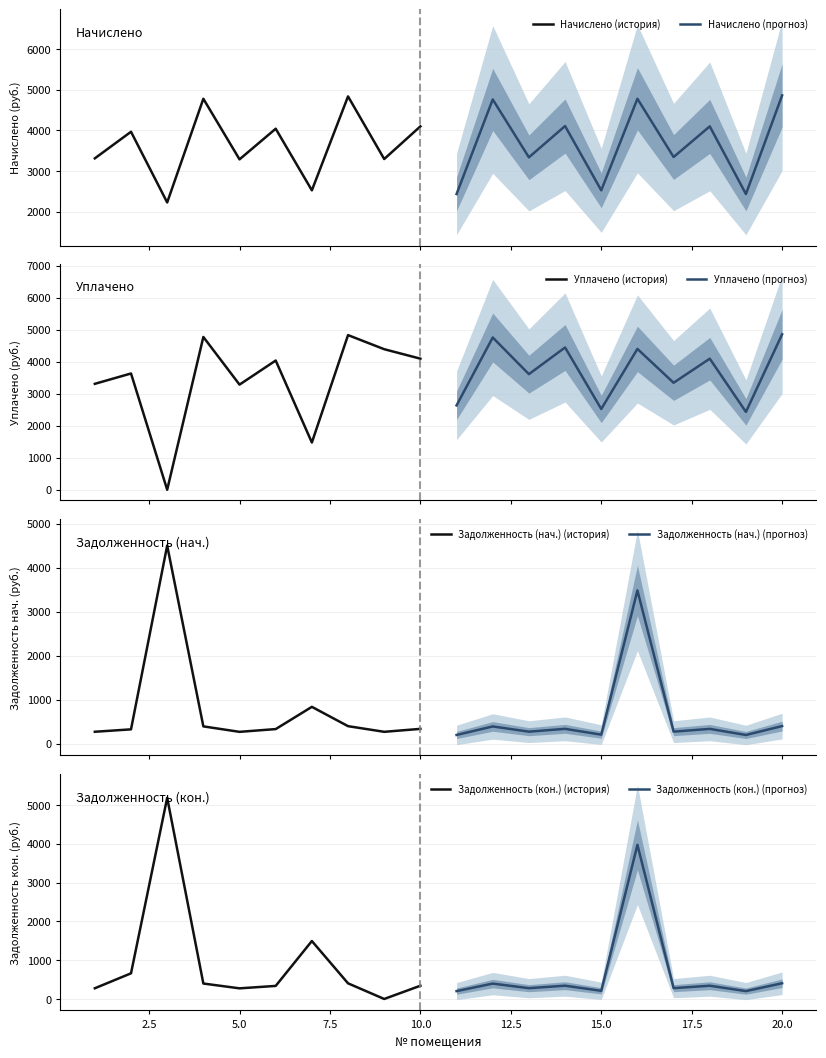

What is the highest value of the Начислено (история) series?

4835.5